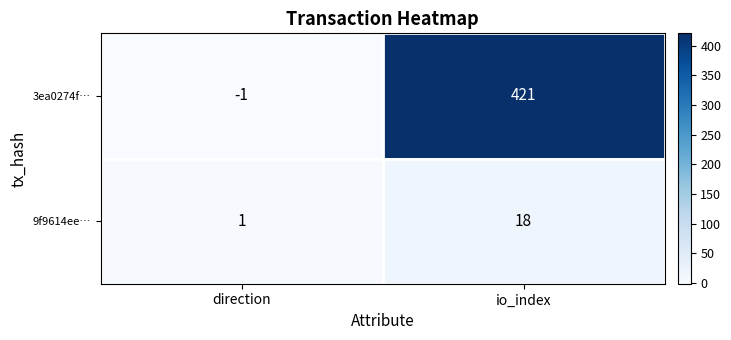

Which category has the highest value across all series?

io_index